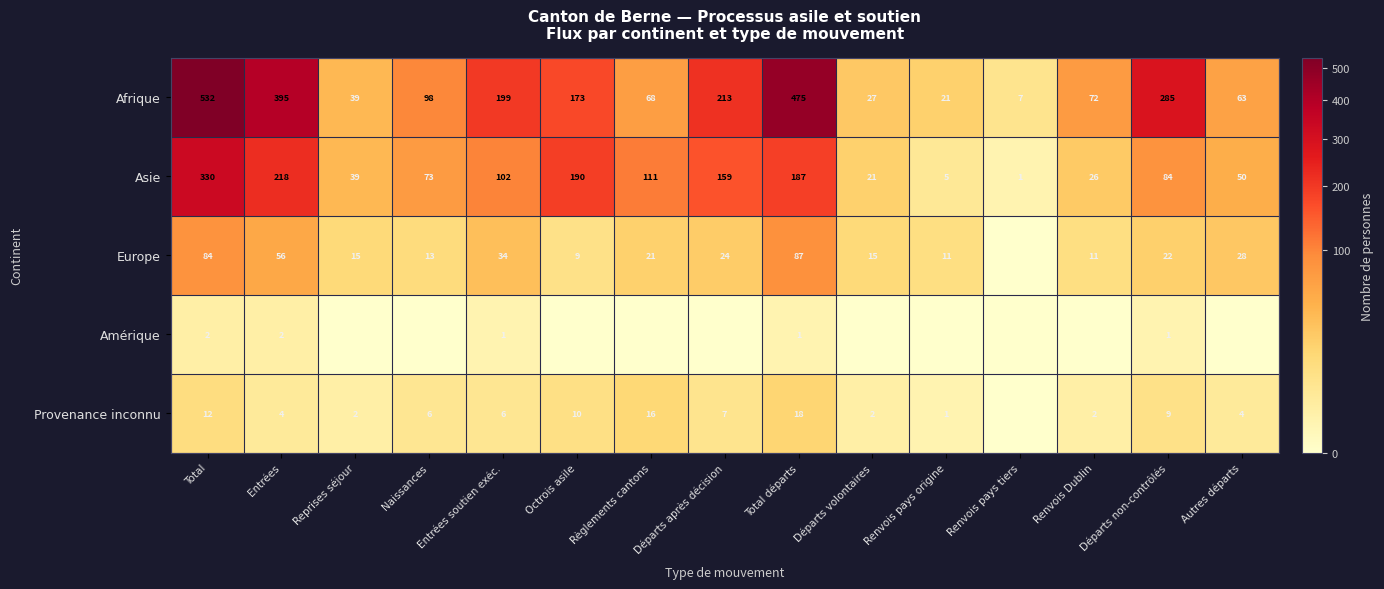

The value of Afrique at Total départs is 103. True or false?

False